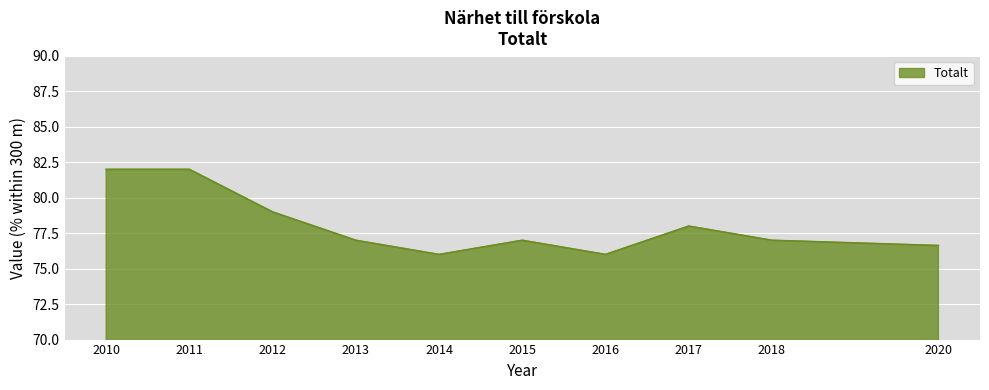

Reading right to left, extract all data points from this chart.

76.6	77.0	78.0	76.0	77.0	76.0	77.0	79.0	82.0	82.0